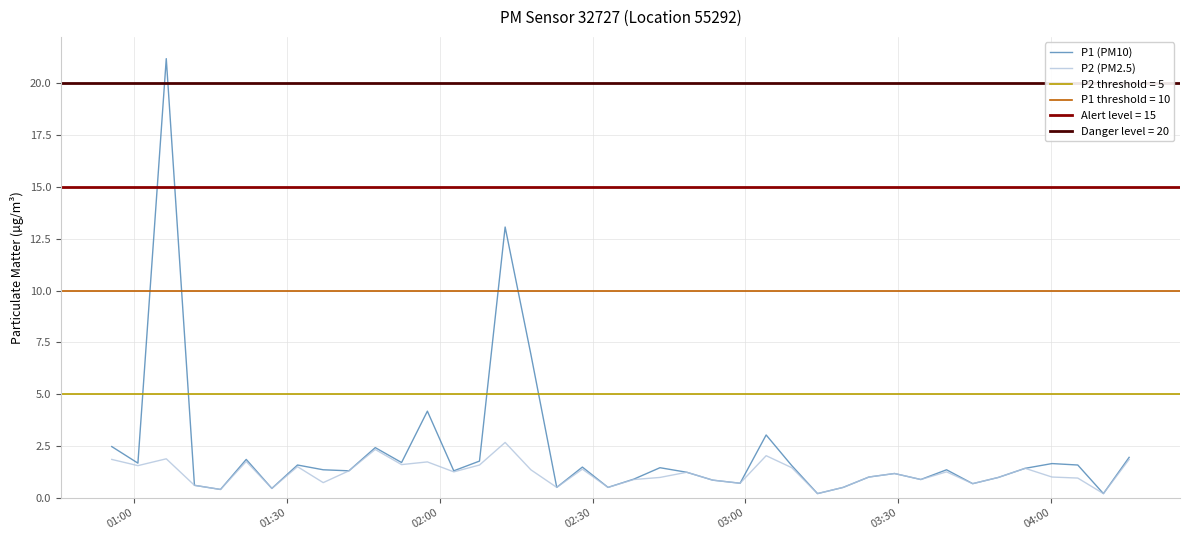

At how many categories does at least one series exceed 18?

1